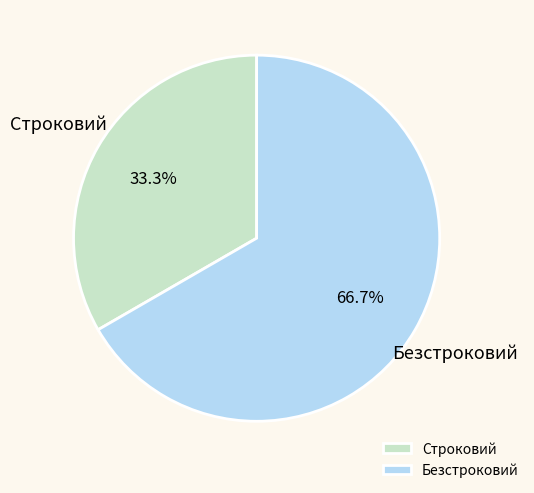

Is it true that Безстроковий is 67% of the pie?

True